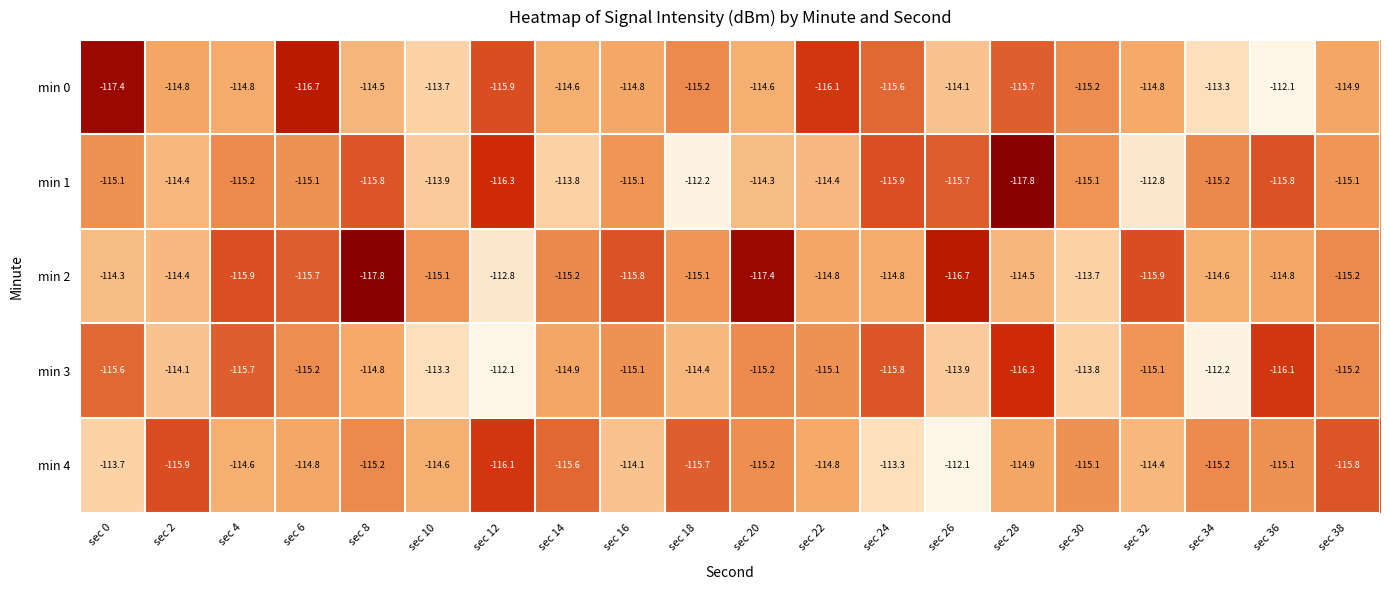

What value does the min 1 series have at sec 10?

-113.9